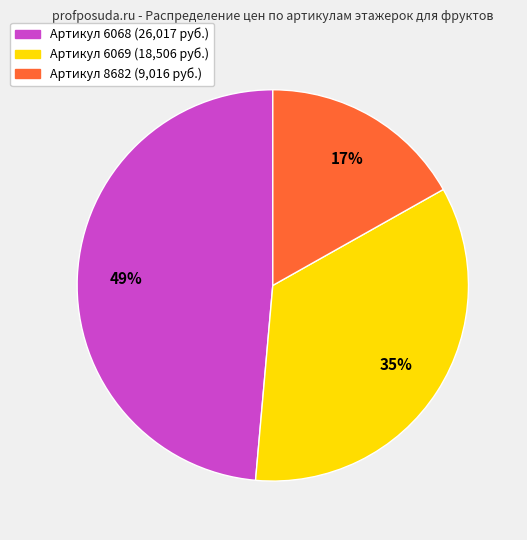

Is there any slice that represents more than half of the pie?

No